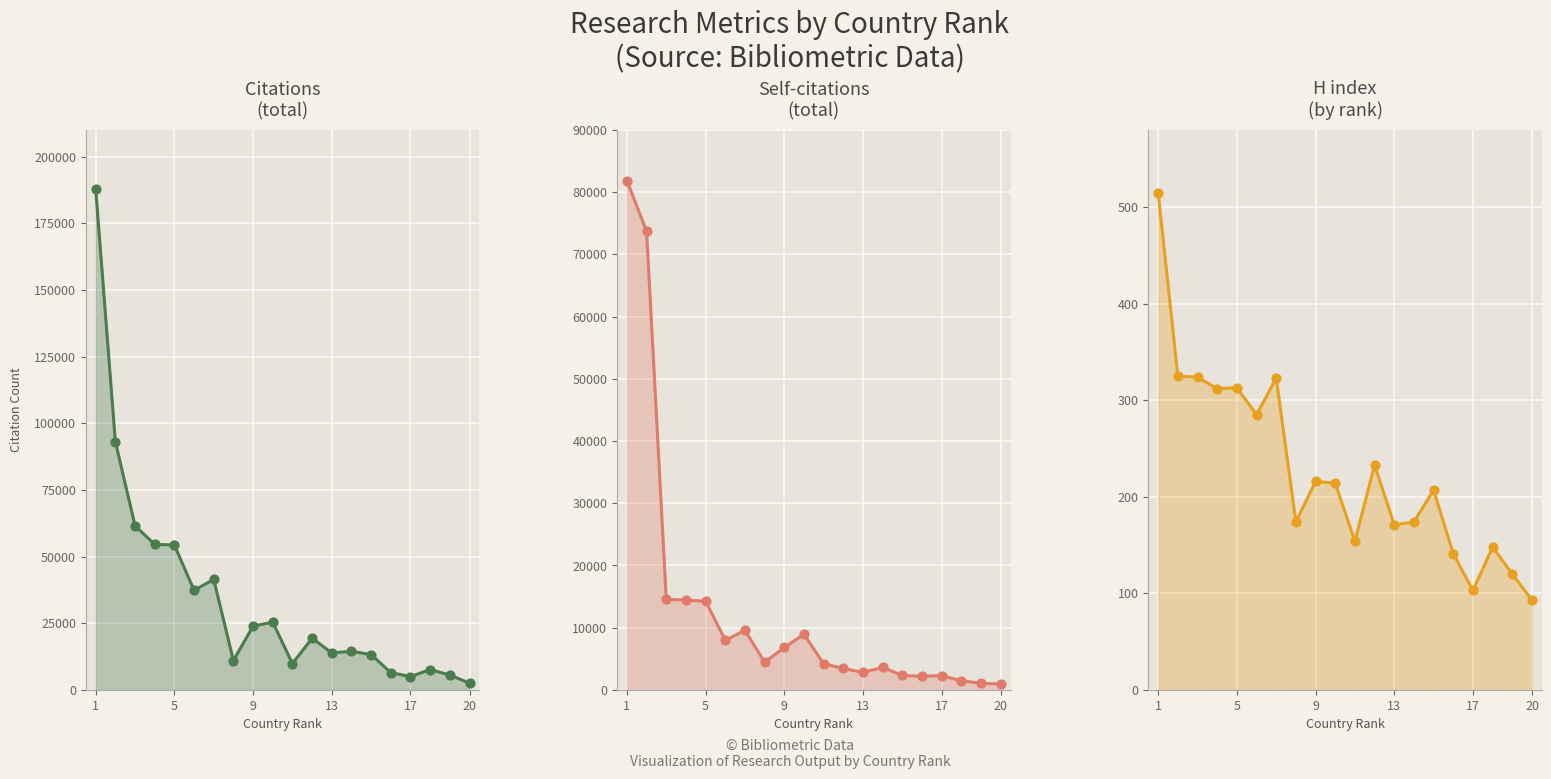

At how many categories does at least one series exceed 12572?

13